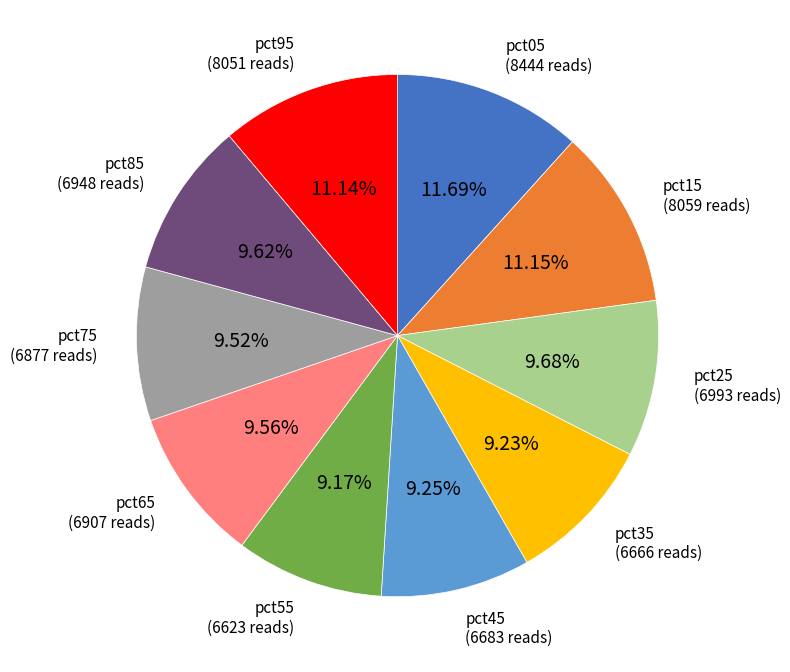

How many slices are in this pie chart?

10